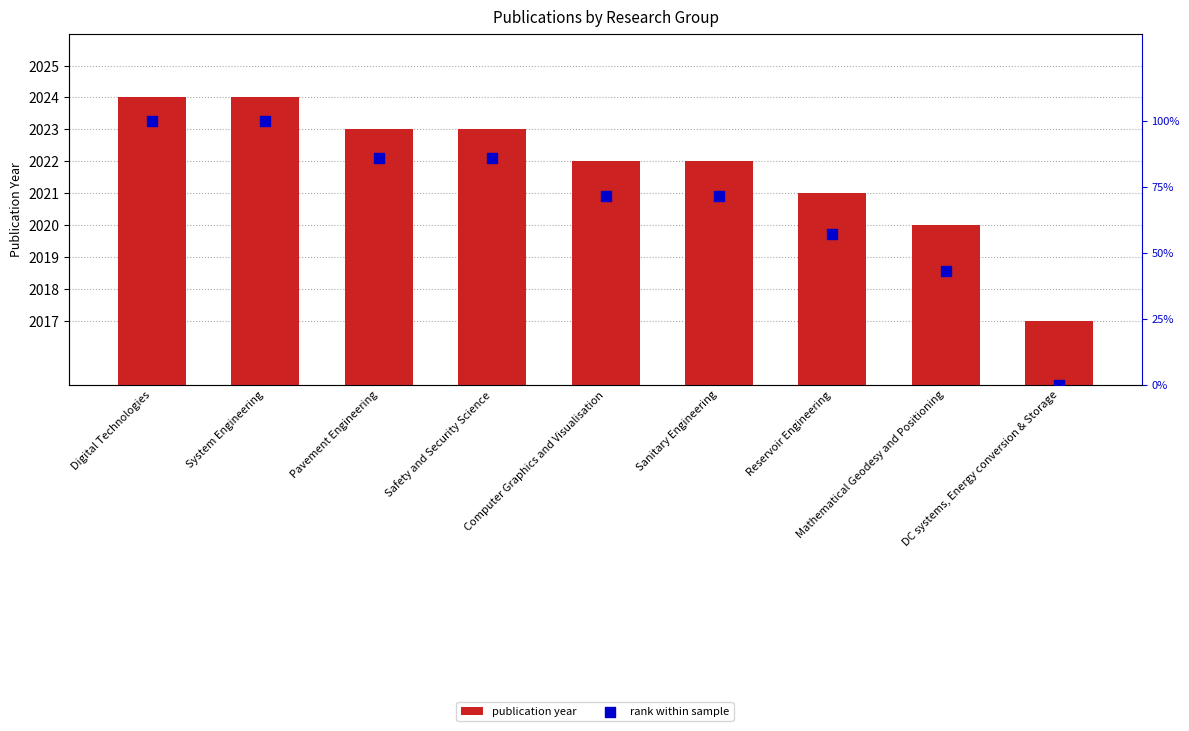

What is the total value across all series at Mathematical Geodesy and Positioning?

2062.9